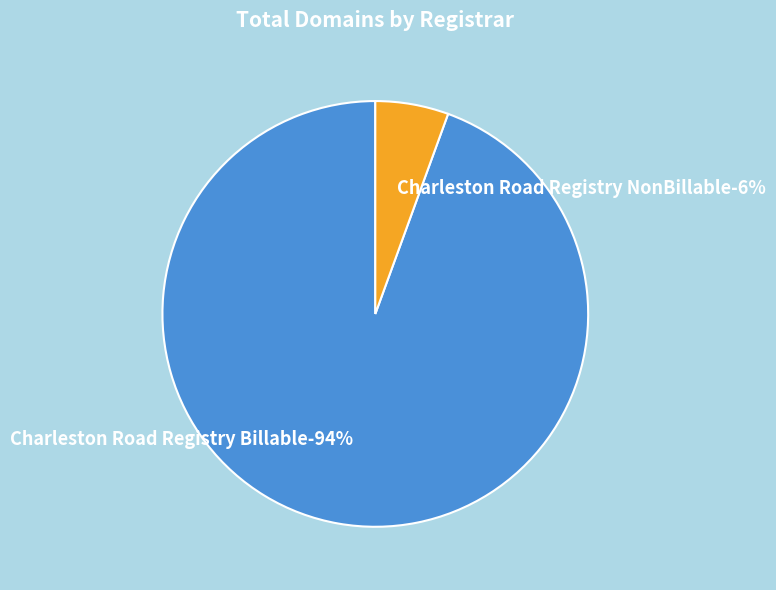

To the nearest percent, what is the average slice percentage?

50%